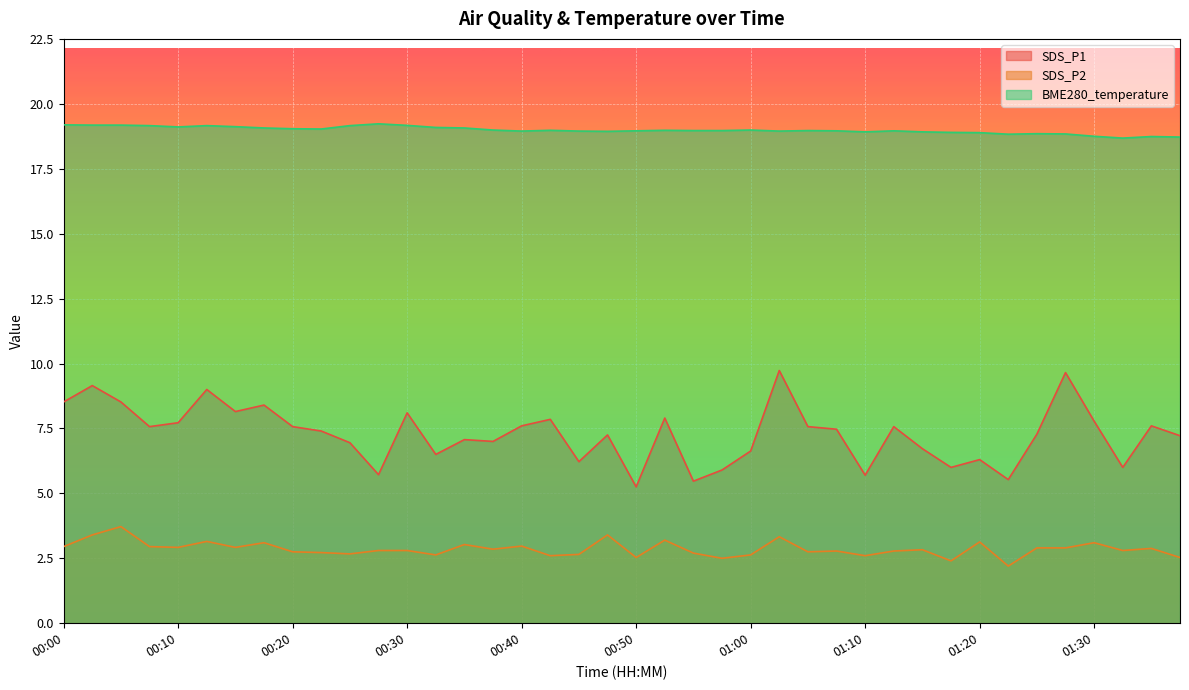

What is the label of the 37th point from the right?

00:08